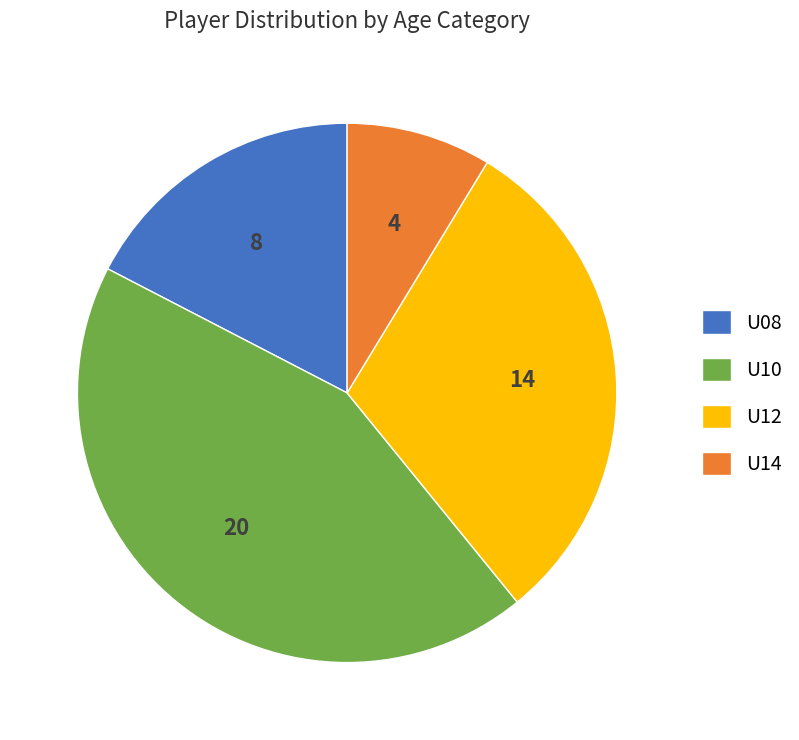

What is the smallest slice in the pie chart?

U14